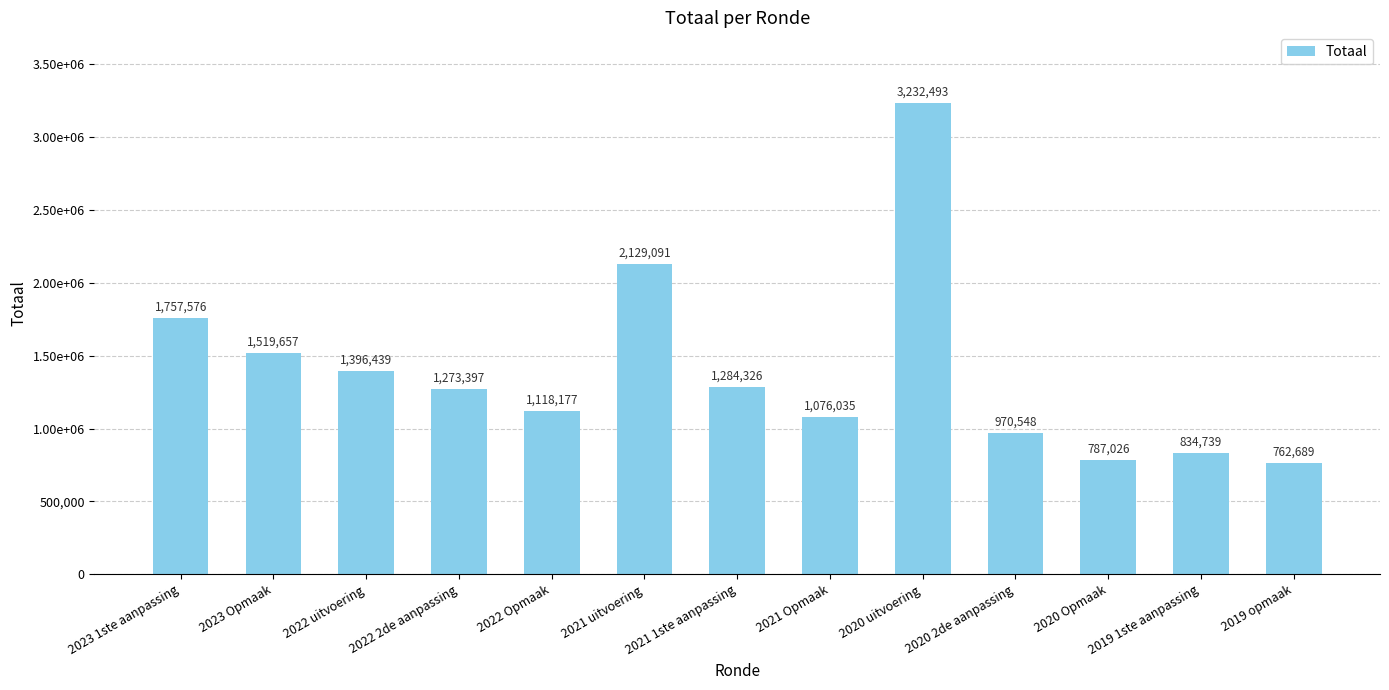

Are the bars horizontal?

No